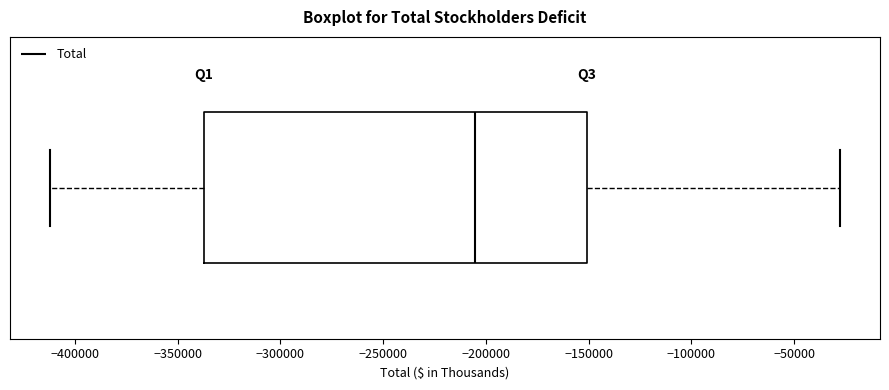

Transcribe this box plot: give where the median line is, the range the box spans, and where the two whiskers end, as read against the x-axis. The values are not printed on the chart, so give them approximately, as read against the axis.

median -205000, box -335000 to -150000, whiskers -410000 to -25000